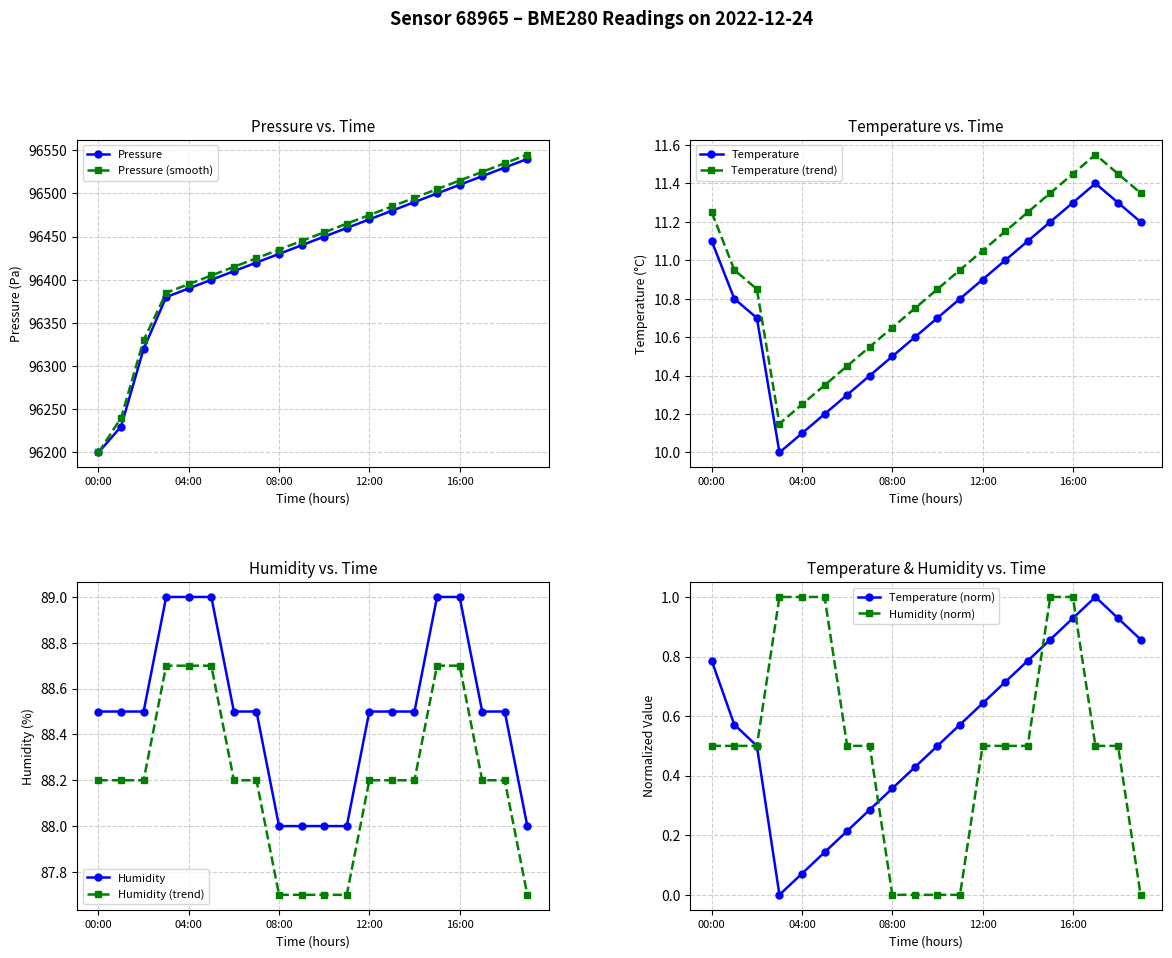

Reading left to right, what are all the values shown in this chart?

pressure: 96200.0	96230.0	96320.0	96380.0	96390.0	96400.0	96410.0	96420.0	96430.0	96440.0	96450.0	96460.0	96470.0	96480.0	96490.0	96500.0	96510.0	96520.0	96530.0	96540.0
temperature: 11.1	10.8	10.7	10.0	10.1	10.2	10.3	10.4	10.5	10.6	10.7	10.8	10.9	11.0	11.1	11.2	11.3	11.4	11.3	11.2
humidity: 88.5	88.5	88.5	89.0	89.0	89.0	88.5	88.5	88.0	88.0	88.0	88.0	88.5	88.5	88.5	89.0	89.0	88.5	88.5	88.0
pressure_norm: 96200.0	96240.0	96330.0	96385.0	96395.0	96405.0	96415.0	96425.0	96435.0	96445.0	96455.0	96465.0	96475.0	96485.0	96495.0	96505.0	96515.0	96525.0	96535.0	96545.0